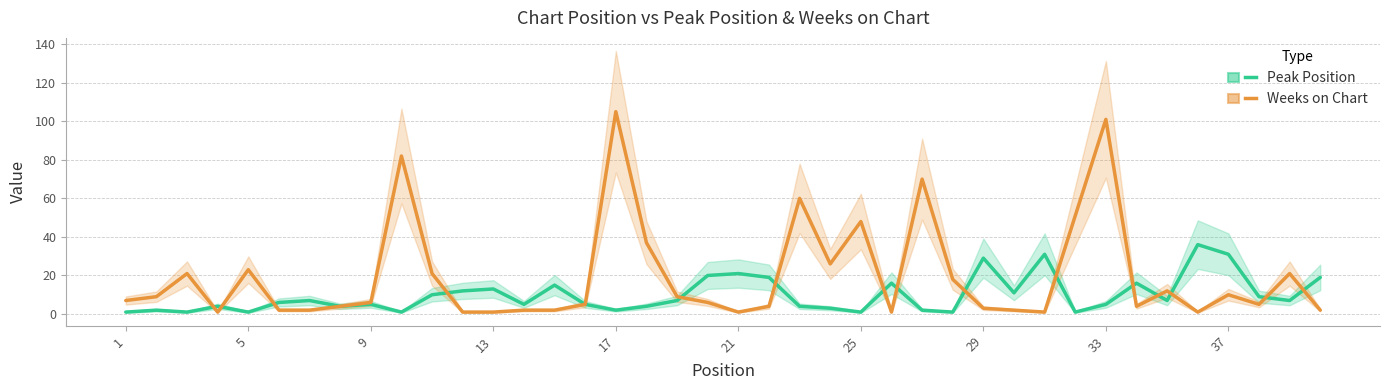

Where does the Weeks on Chart series first go above 6?

1